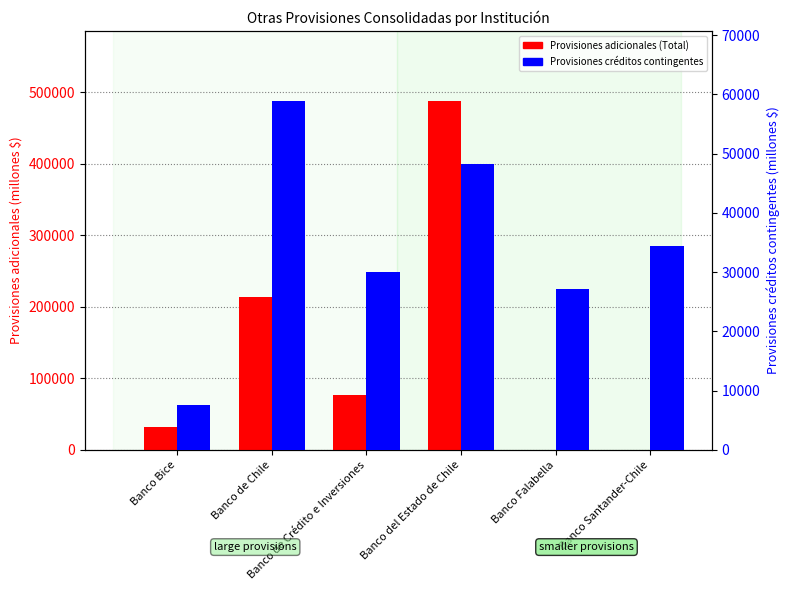

Reading left to right, what are all the values shown in this chart?

Provisiones adicionales (Total): 32099	213252	77426	488405	0	0
Provisiones créditos contingentes: 7507	58933	30049	48175	27092	34420